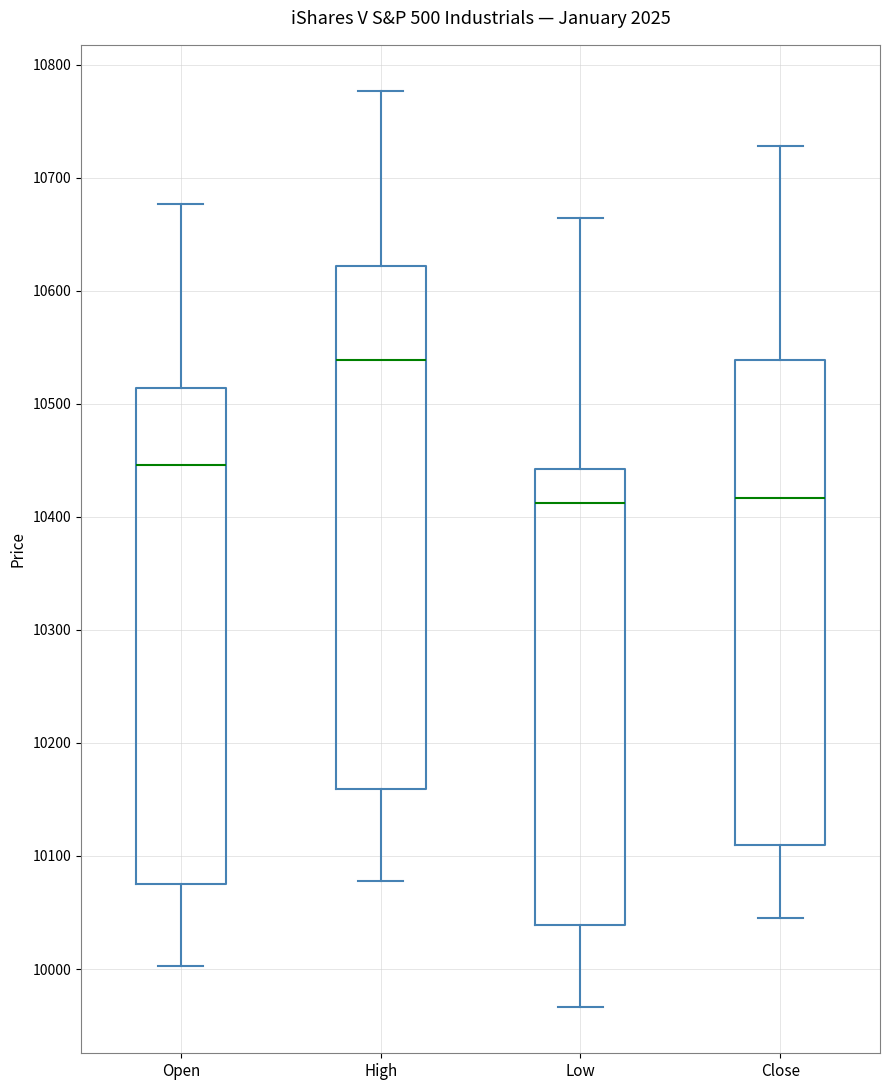

Which box is the tallest, from its lower edge to its upper edge?

High